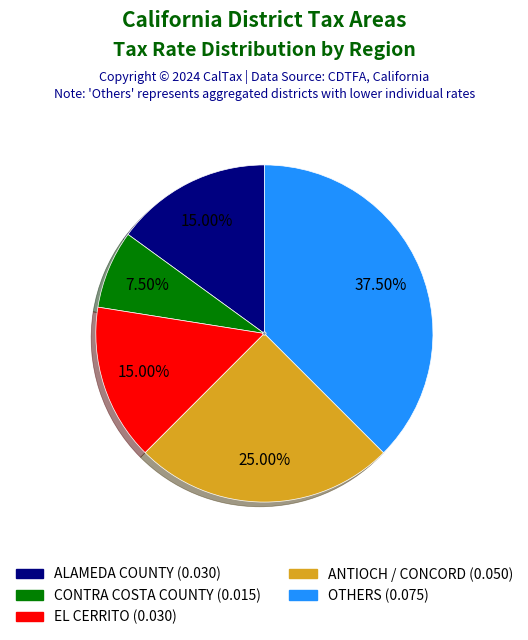

Does any single category account for the majority?

No